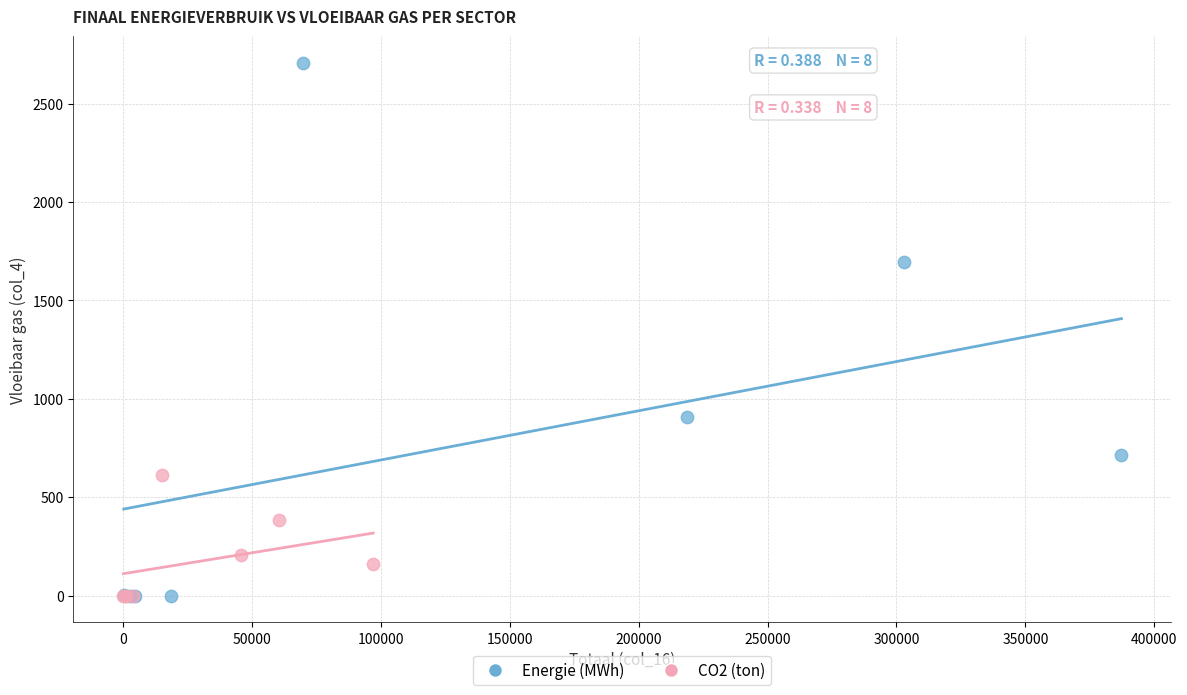

Which series has the widest spread of Y values?

Energie (MWh)